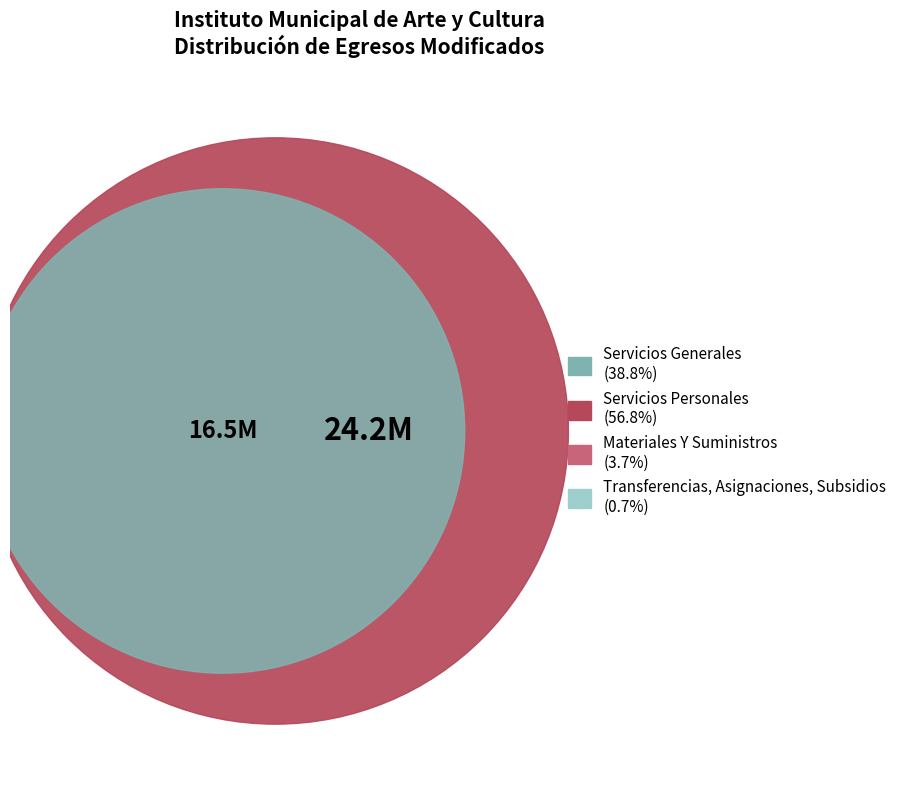

To the nearest percent, what percentage of the pie is Servicios Generales?

39%